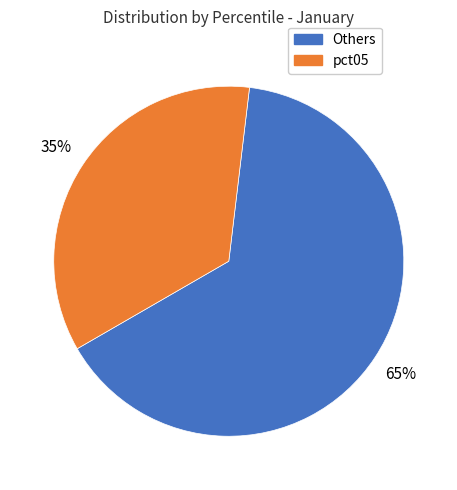

To the nearest percent, what is the average slice percentage?

50%